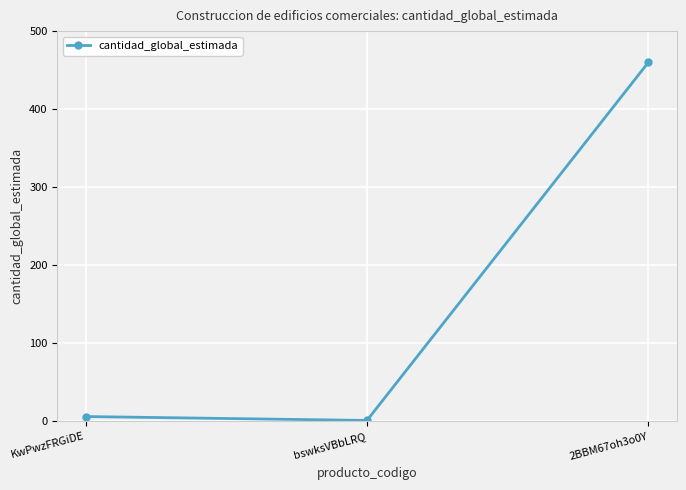

The value at 2BBM67oh3o0Y is 697. True or false?

False